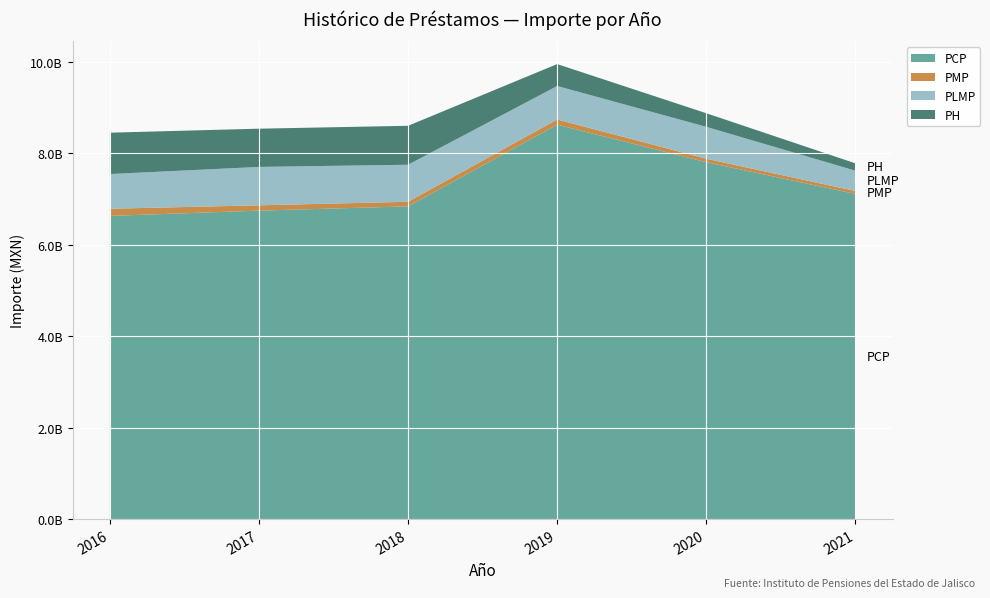

Reading right to left, list all the values displayed in this chart.

PCP: 2021=7107646073.0	2020=7801782764.9	2019=8621418621.4	2018=6835604312.4	2017=6742662027.8	2016=6627550113.6
PMP: 2021=63243459.0	2020=75746307.0	2019=113915759.0	2018=100401826.0	2017=116222846.0	2016=156443806.1
PLMP: 2021=445361009.5	2020=696923149.3	2019=731496125.3	2018=809808349.3	2017=839327743.1	2016=758341443.8
PH: 2021=160415259.1	2020=297544239.5	2019=479382974.1	2018=851364029.3	2017=835902566.0	2016=904266523.1